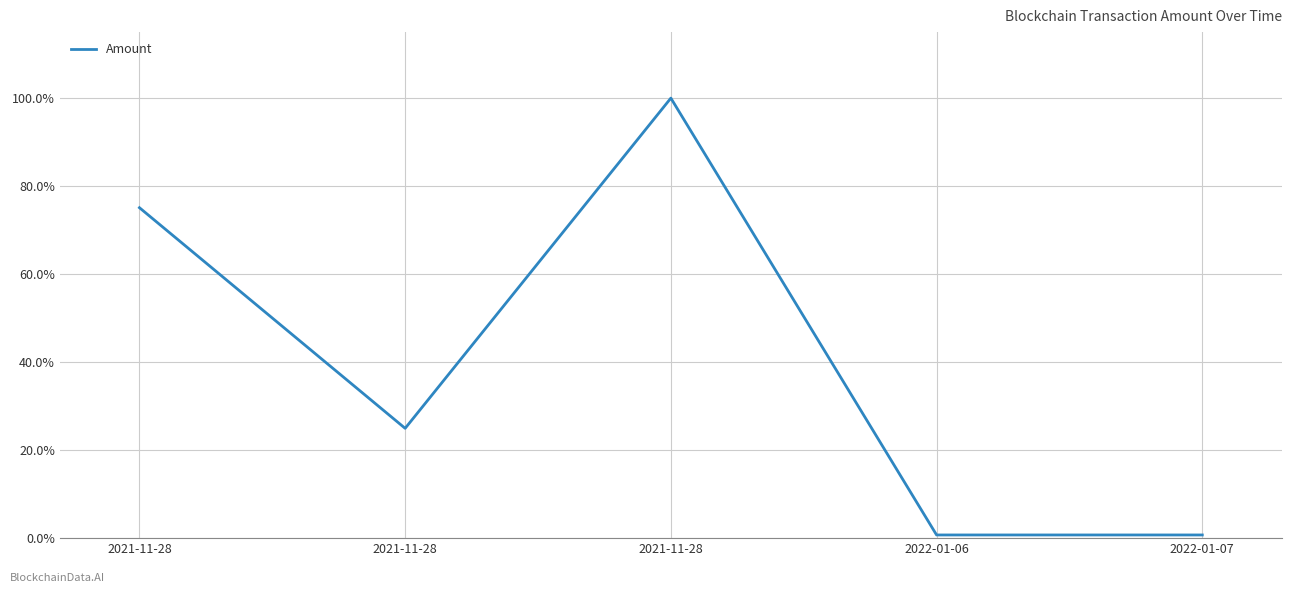

List the labels in order of value, smallest first.

2022-01-07, 2022-01-06, 2021-11-28, 2021-11-28, 2021-11-28